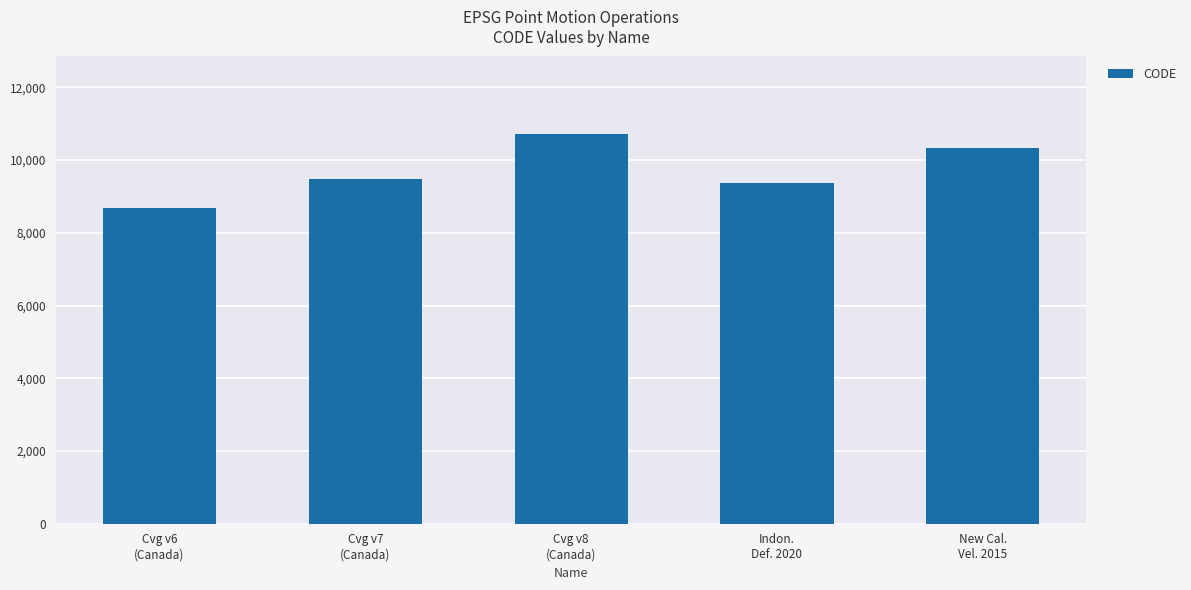

How many bars are there in total?

5